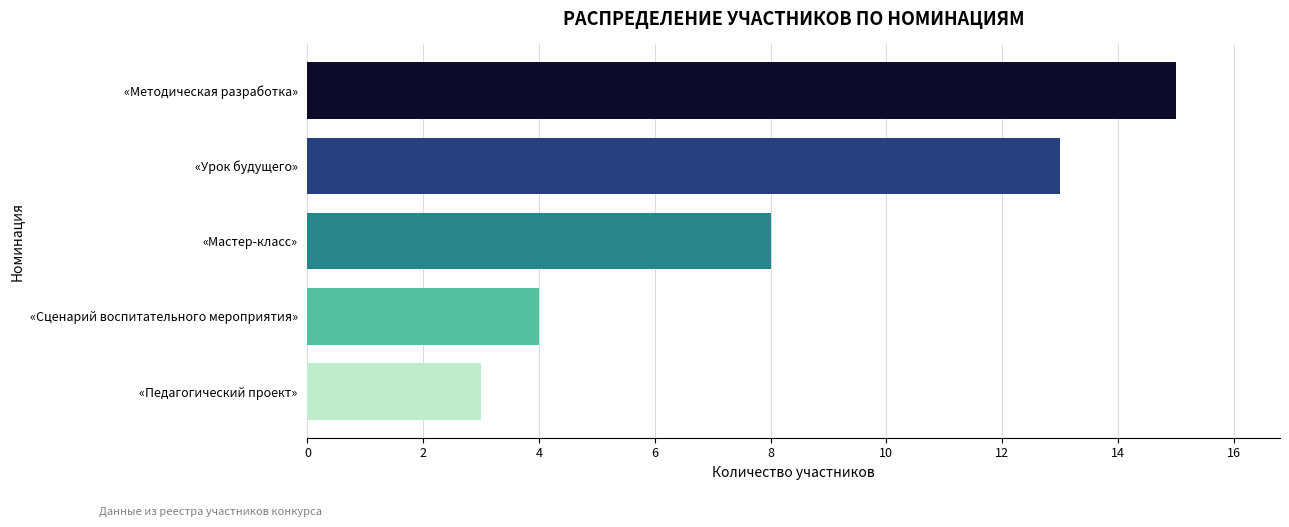

List the labels in order of value, smallest first.

«Педагогический проект», «Сценарий воспитательного мероприятия», «Мастер-класс», «Урок будущего», «Методическая разработка»